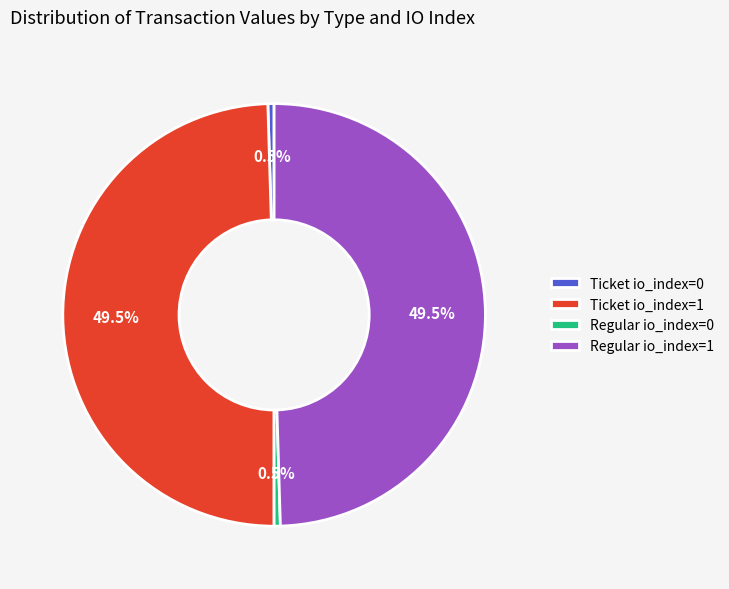

Is there a majority slice in this chart?

No